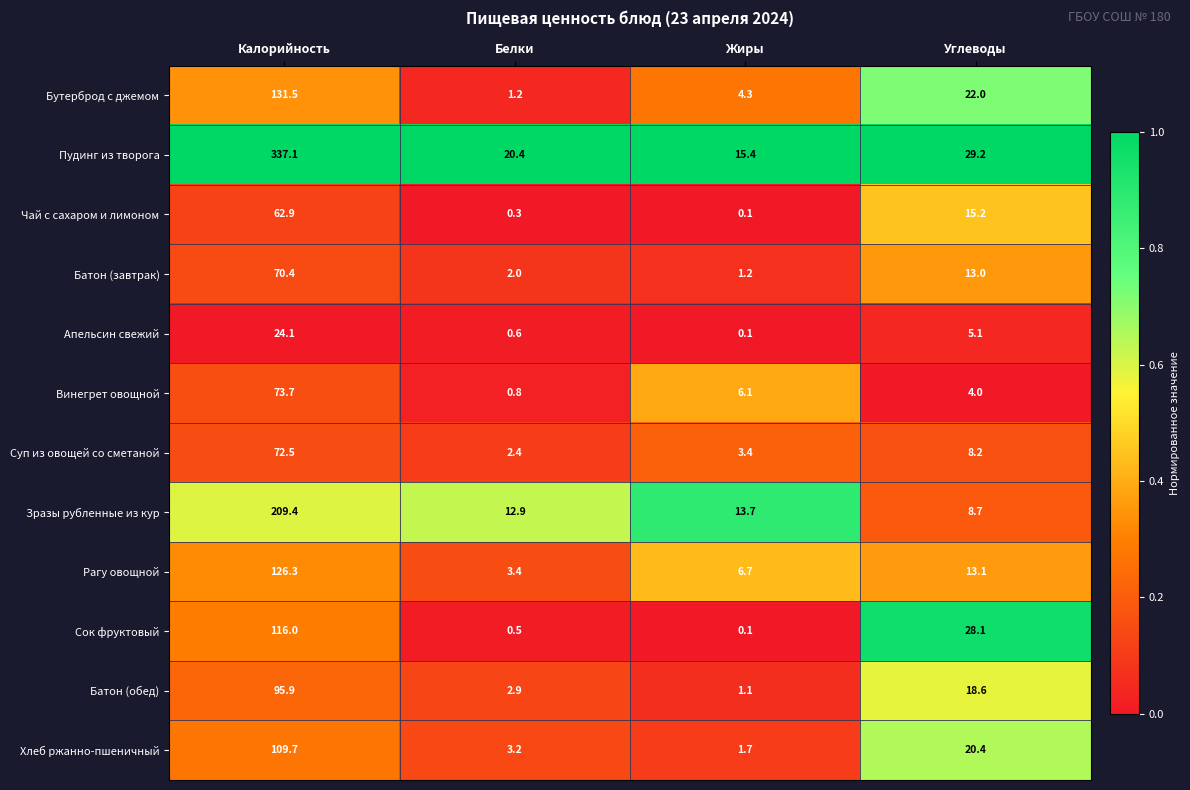

What is the total value across all series at Жиры?

53.9